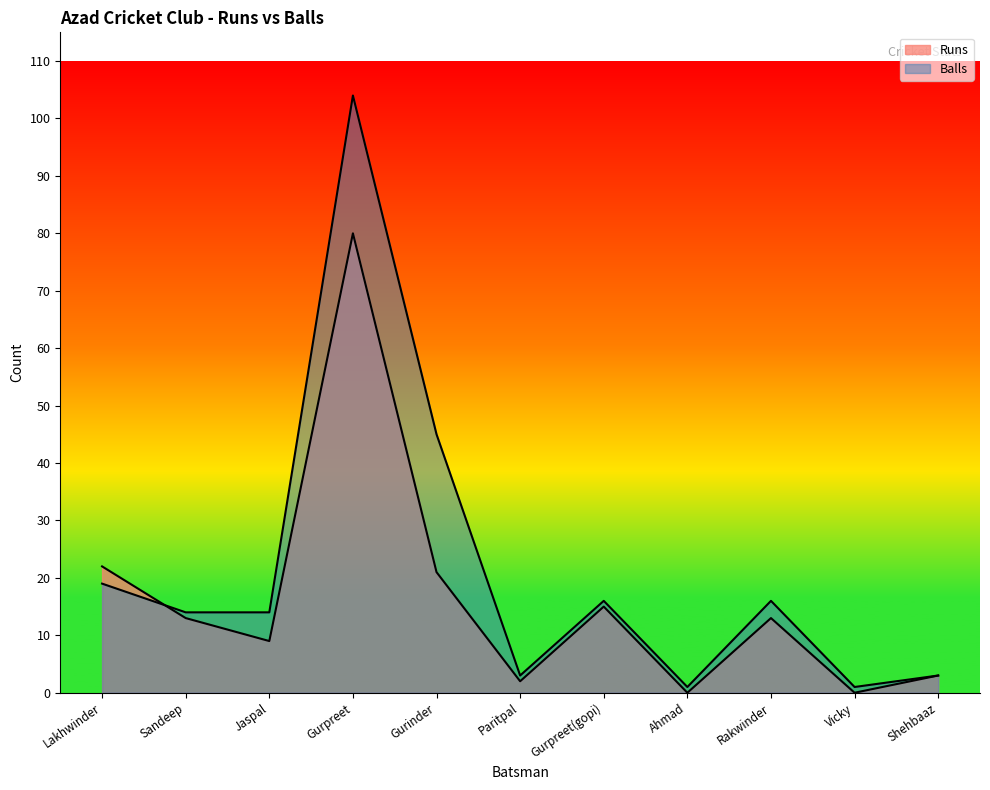

In Balls, how many points are higher than both neighbors (excluding endpoints)?

3